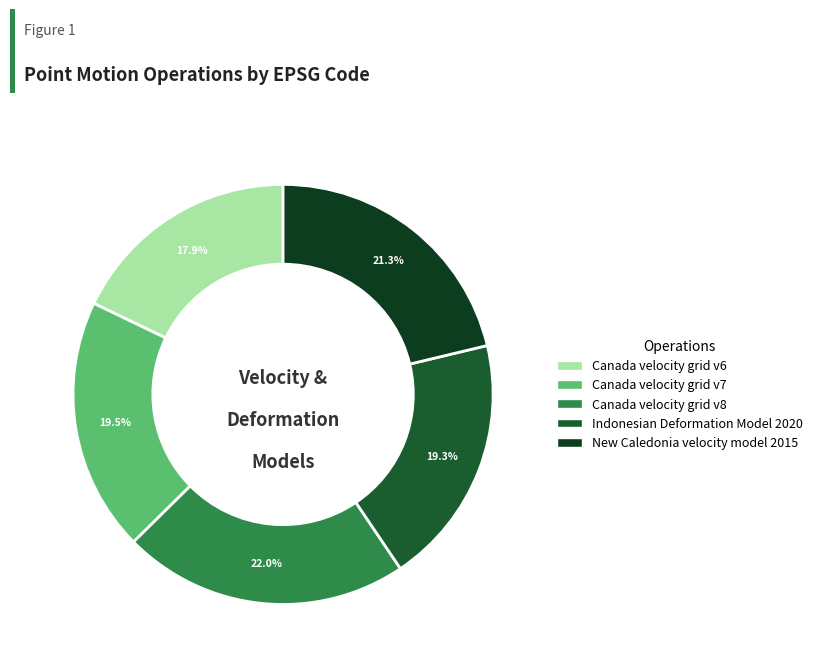

The New Caledonia velocity model 2015 slice represents 21% of the pie. True or false?

True